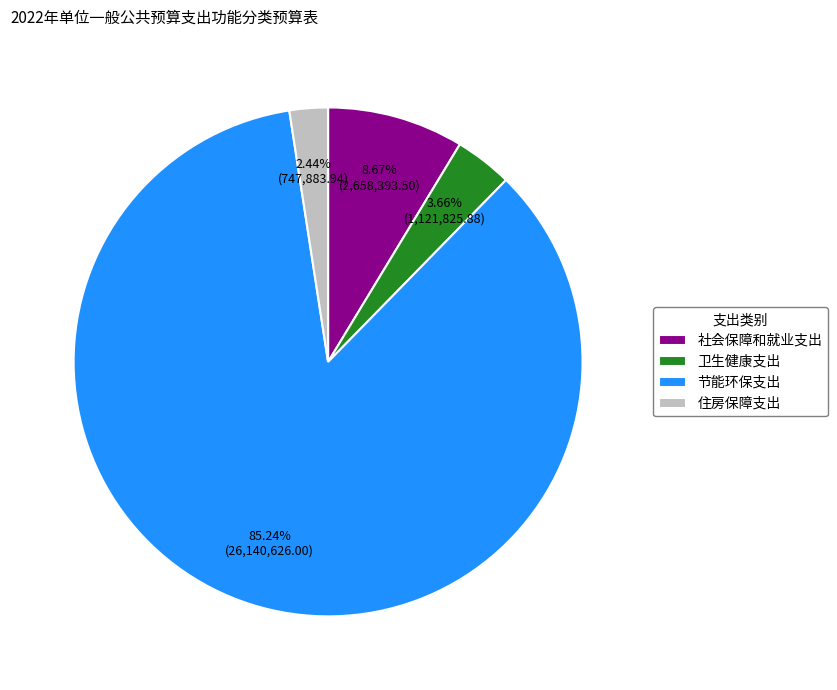

Which has a higher value, 社会保障和就业支出 or 卫生健康支出?

社会保障和就业支出